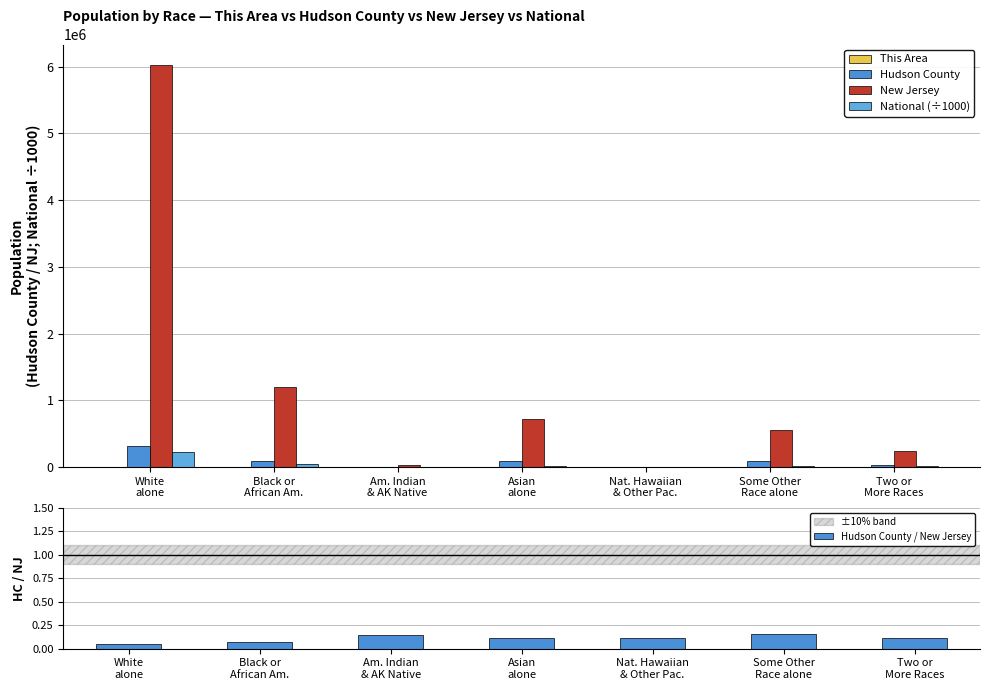

The value of Hudson County at Black or
African Am. is 83925.0. True or false?

True